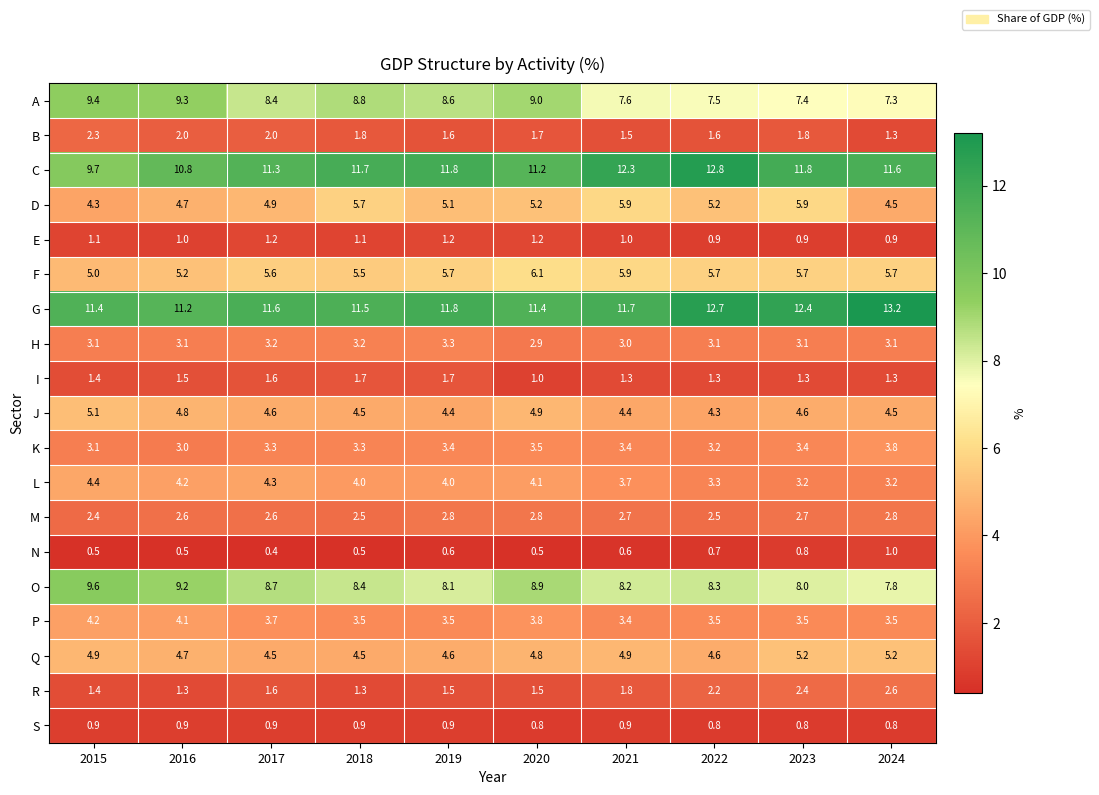

At how many categories does at least one series exceed 10?

10